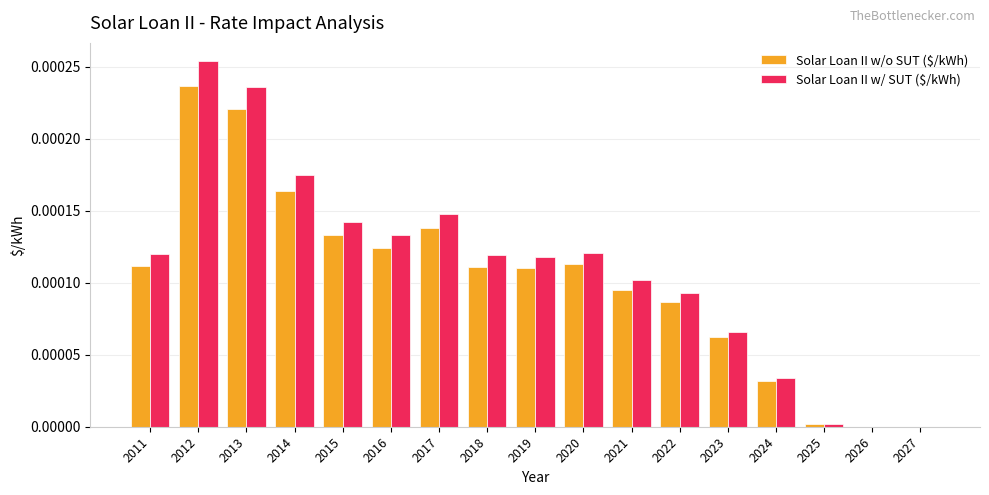

Which series has the largest total across all categories?

Solar Loan II w/ SUT ($/kWh)